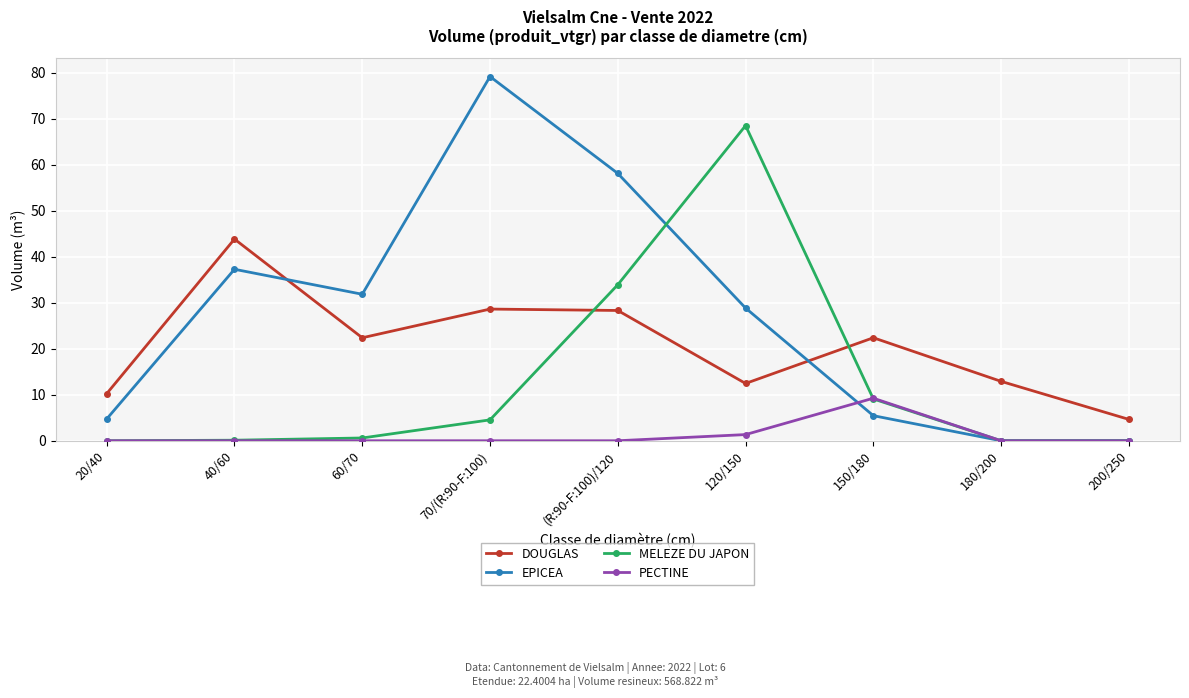

The EPICEA series shows 5.4 at 150/180. True or false?

True